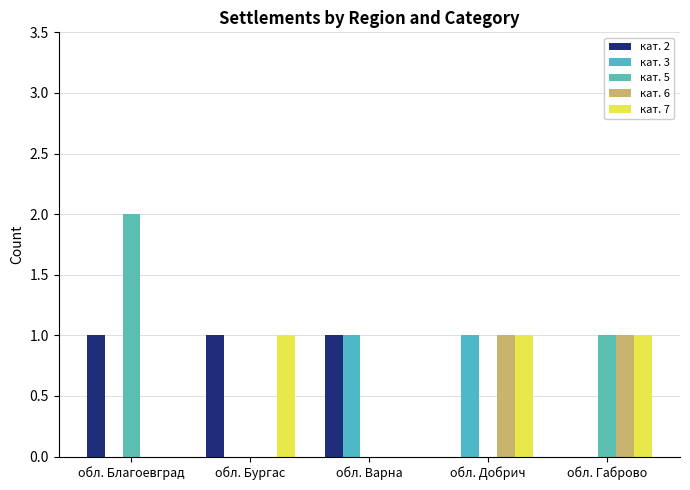

What is the maximum value shown in the chart?

2